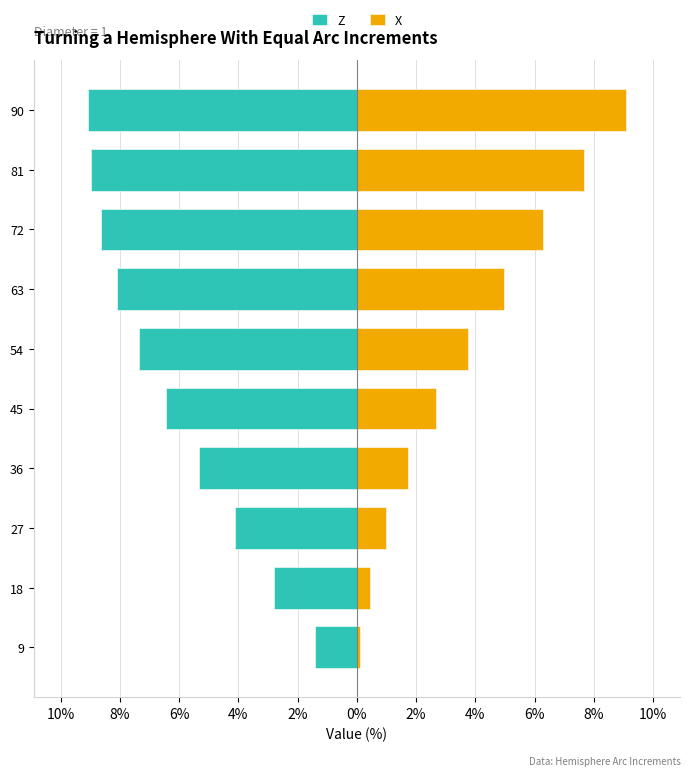

How many bars are there in total?

20